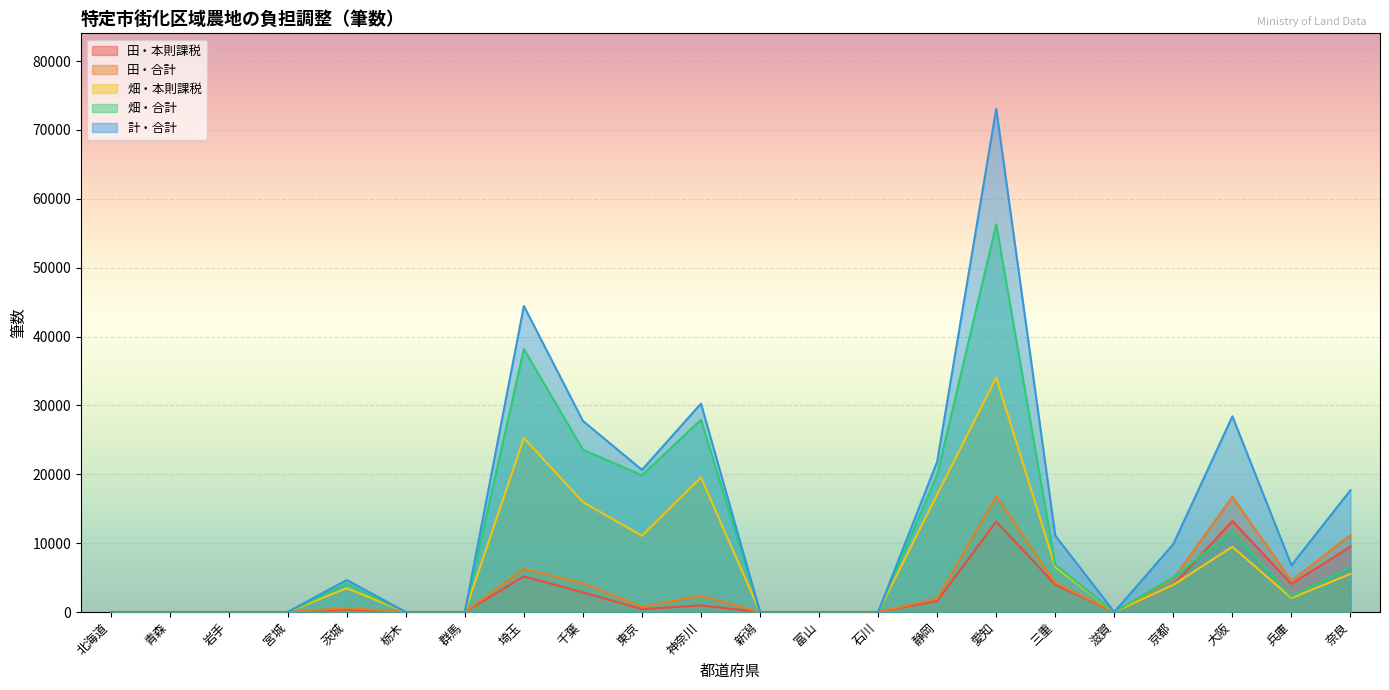

True or false: 計・合計 and 田・本則課税 cross at least once.

False